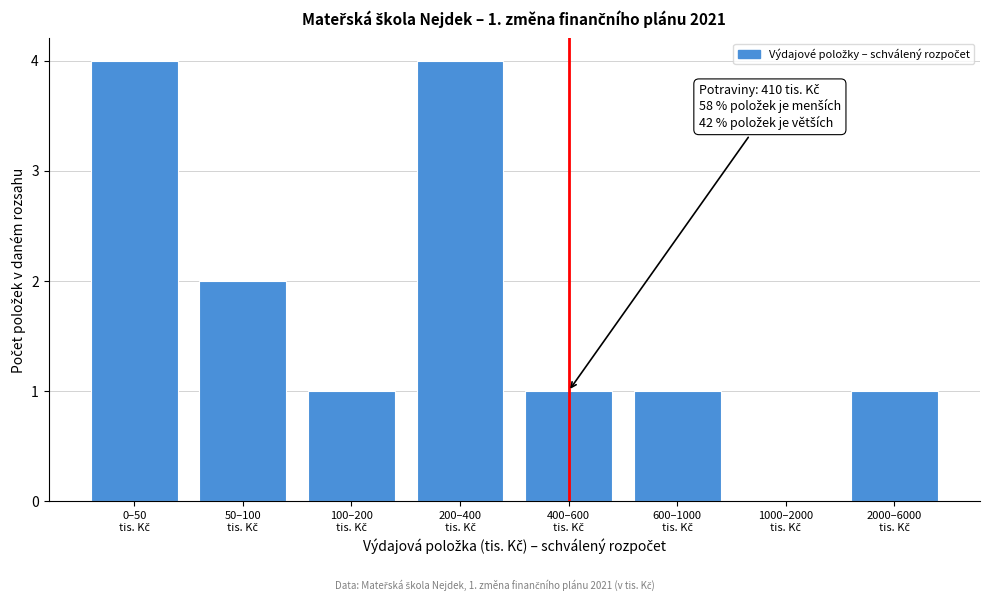

What is the sum of all values?

14